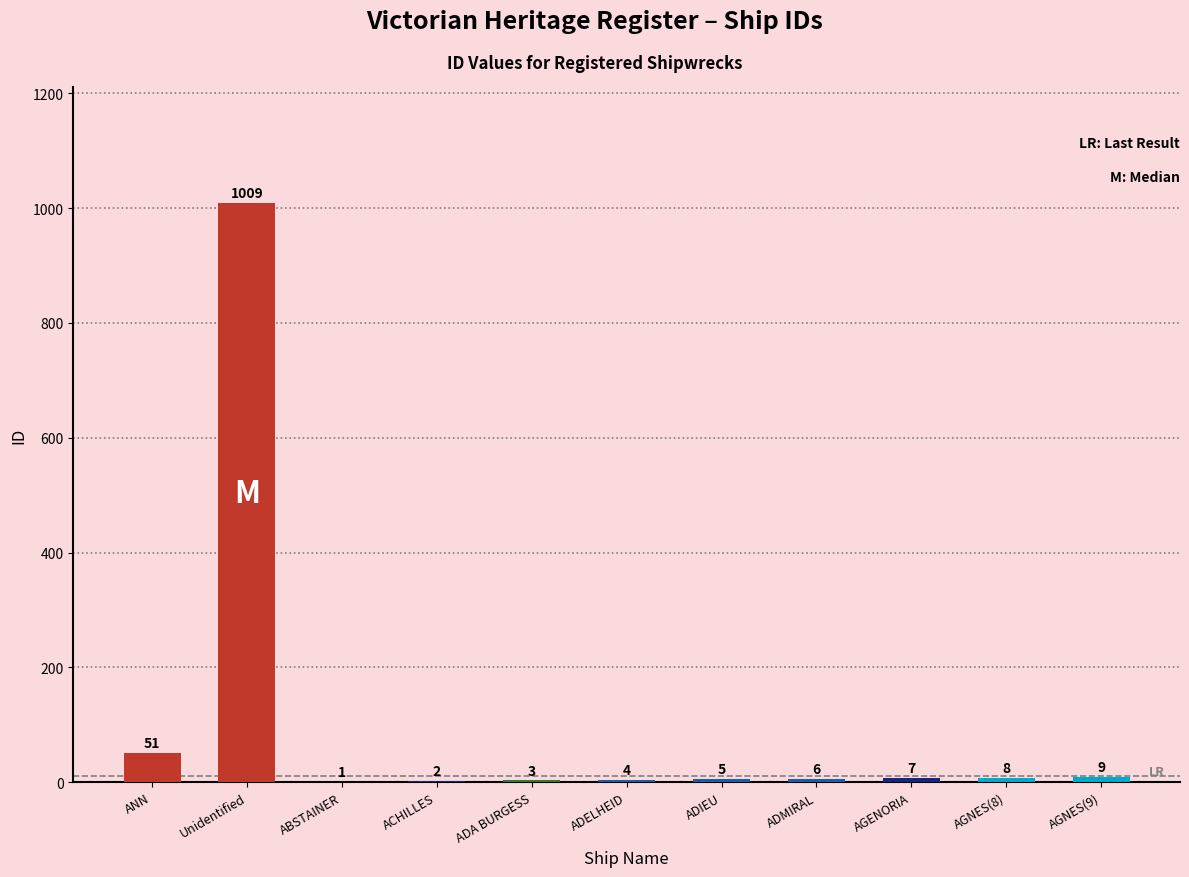

What is the change in value from ADMIRAL to AGNES(9)?

+3